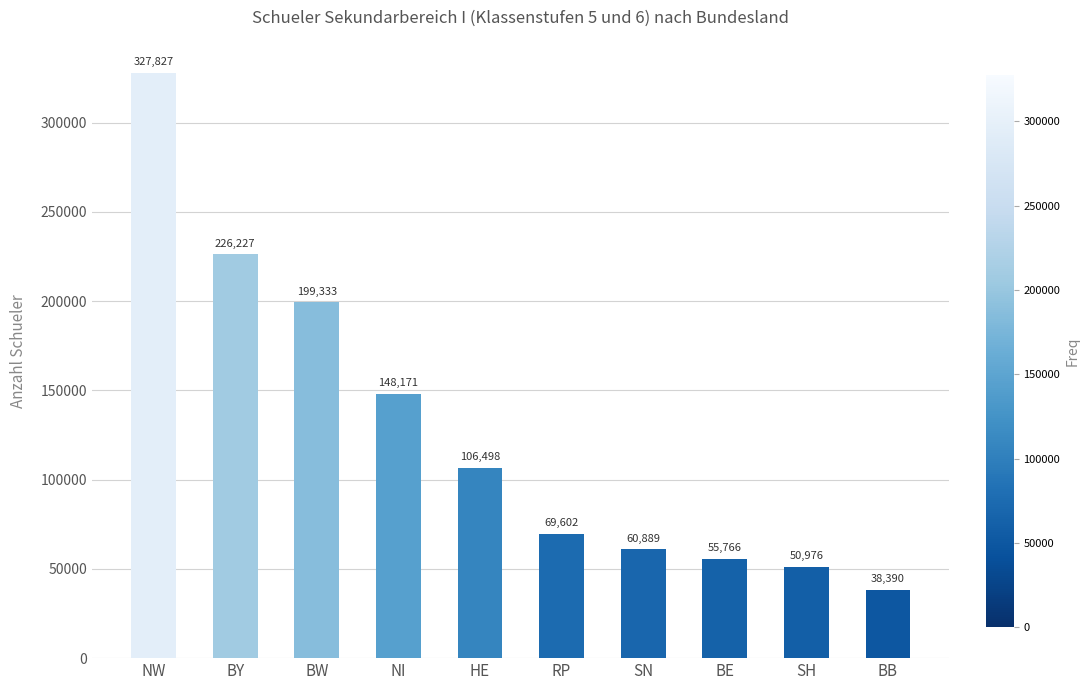

What is the greatest value displayed?

327827